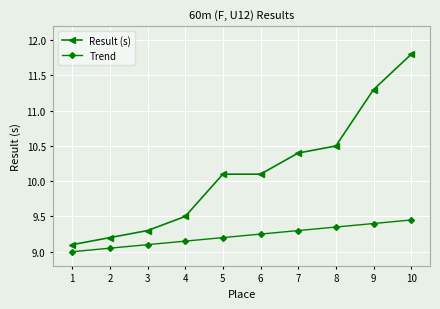

What is the greatest value displayed?

11.8